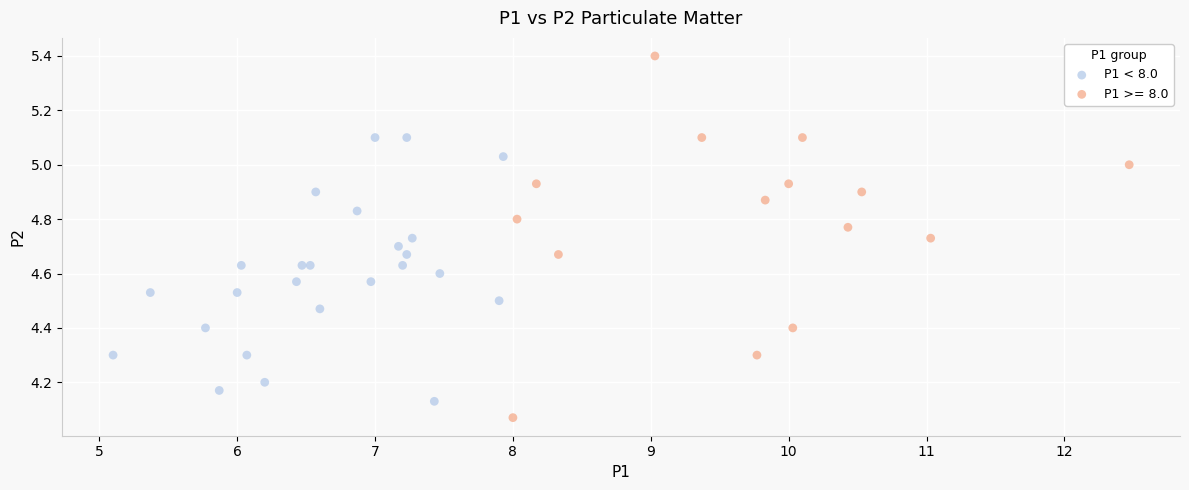

Which series reaches the minimum Y coordinate?

P1 >= 8.0